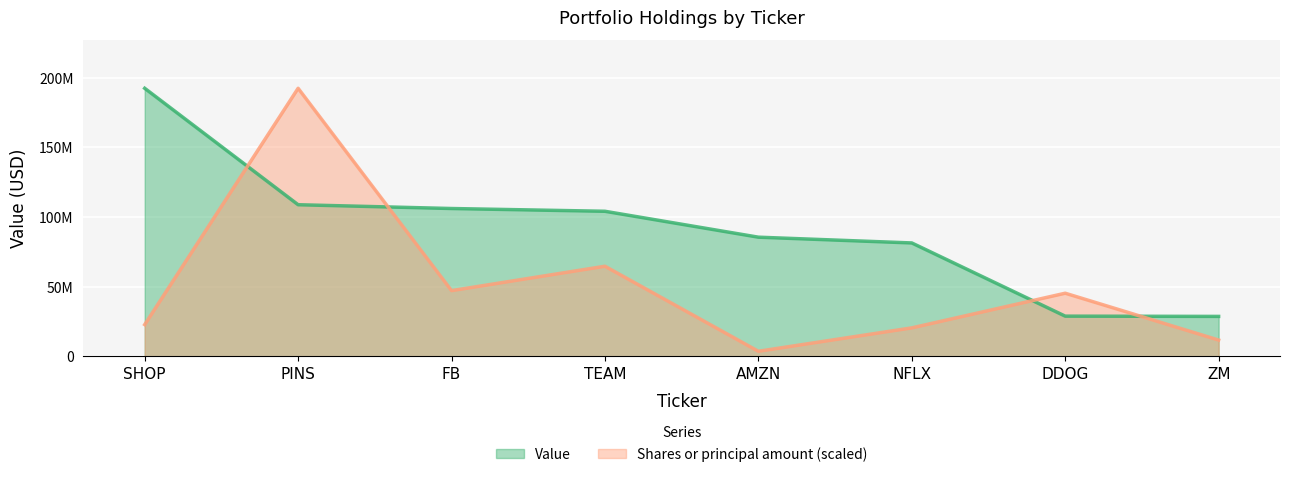

Which label corresponds to the largest value in the chart?

PINS